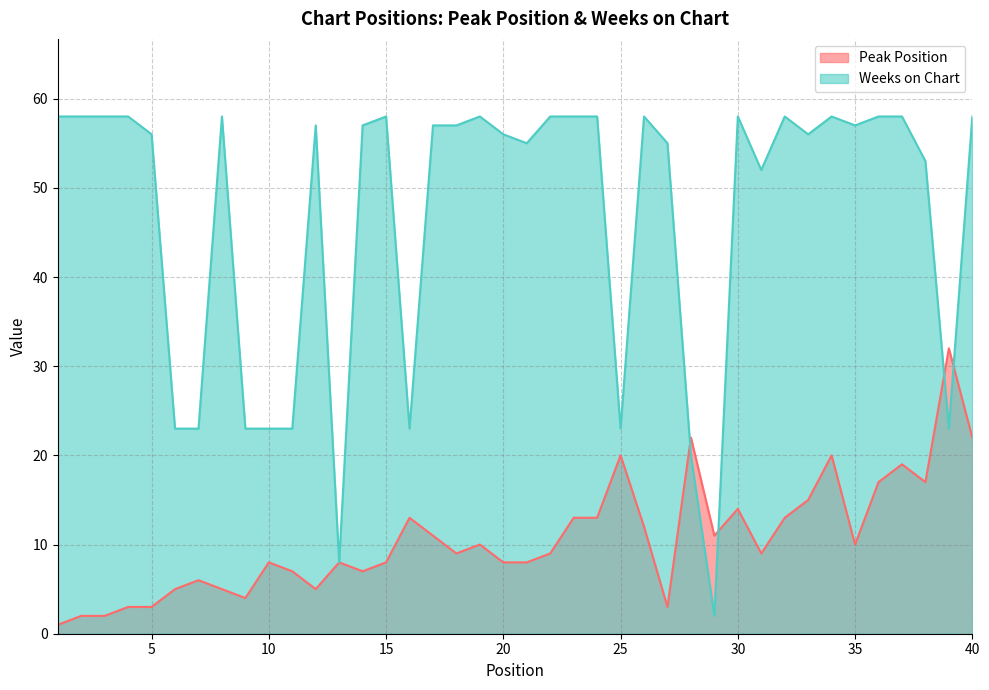

Rank the categories by Weeks on Chart value from highest to lowest.

1, 2, 3, 4, 8, 15, 19, 22, 23, 24, 26, 30, 32, 34, 36, 37, 40, 12, 14, 17, 18, 35, 5, 20, 33, 21, 27, 38, 31, 6, 7, 9, 10, 11, 16, 25, 39, 28, 13, 29